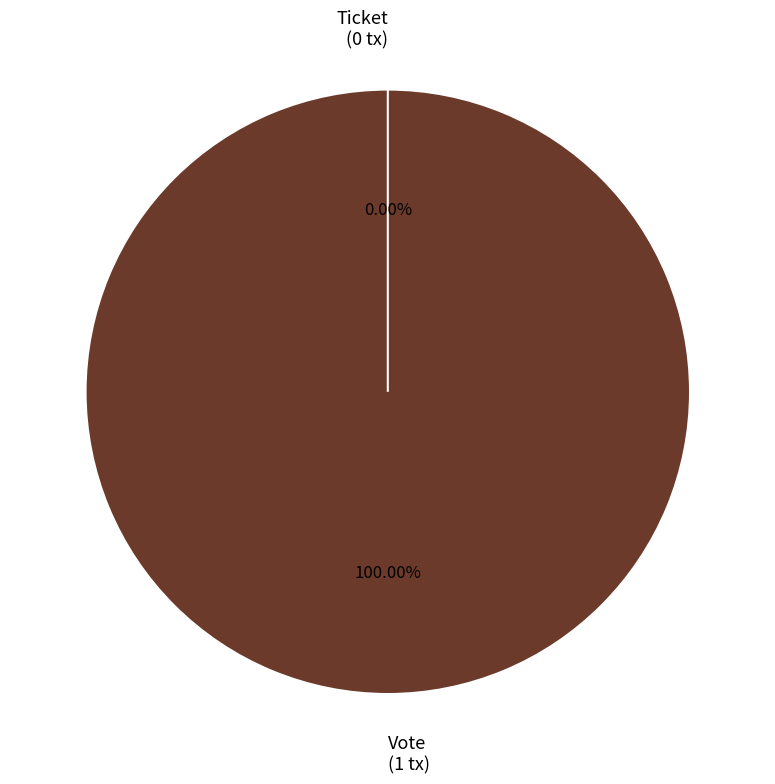

To the nearest percent, what is the combined percentage of Ticket and Vote?

100%